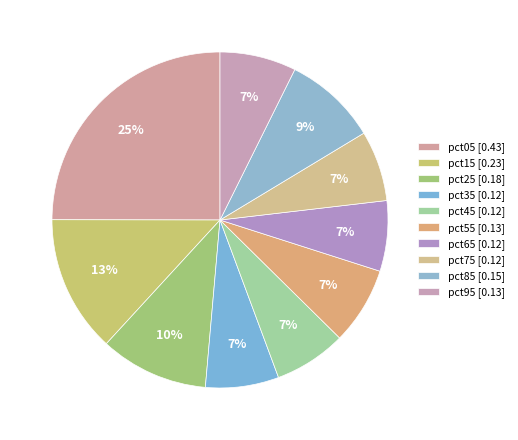

To the nearest percent, what is the difference between the largest and smallest slice percentages?

18%